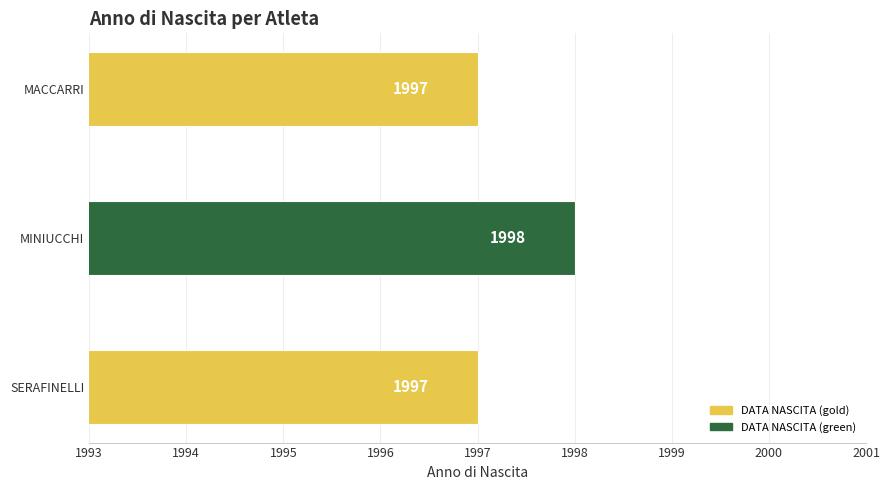

What is the minimum value shown in the chart?

1997